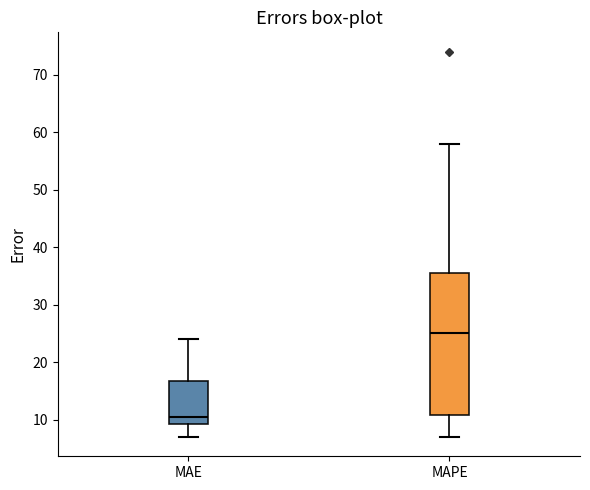

Reading left to right, transcribe this box plot: for each box, give where its median line is, the range the box spans, and where its two whiskers end, as read against the y-axis. The values are not printed on the chart, so give them approximately, as read against the axis.

MAE: median 11, box 9 to 17, whiskers 7 to 24
MAPE: median 25, box 11 to 36, whiskers 7 to 58